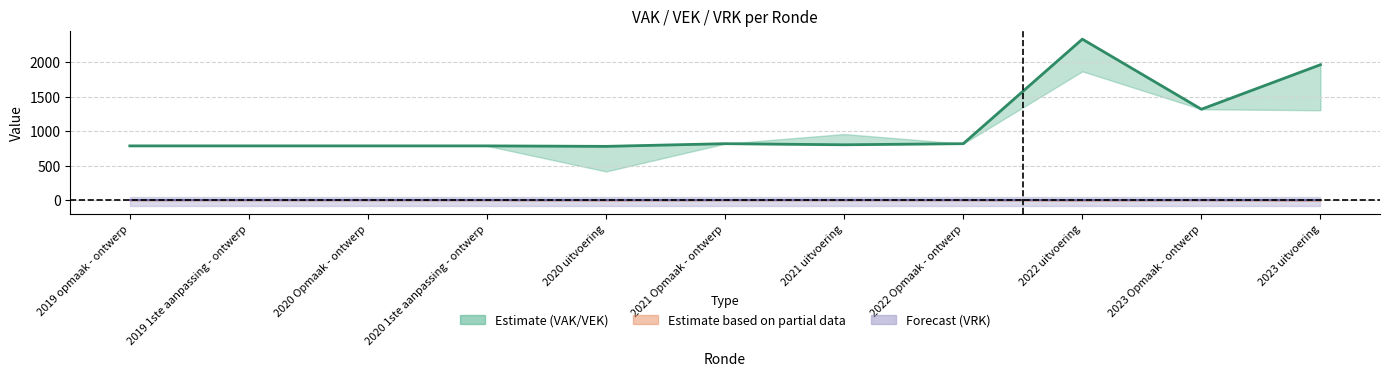

What is the total value across all series at 2020 Opmaak - ontwerp?

787.0